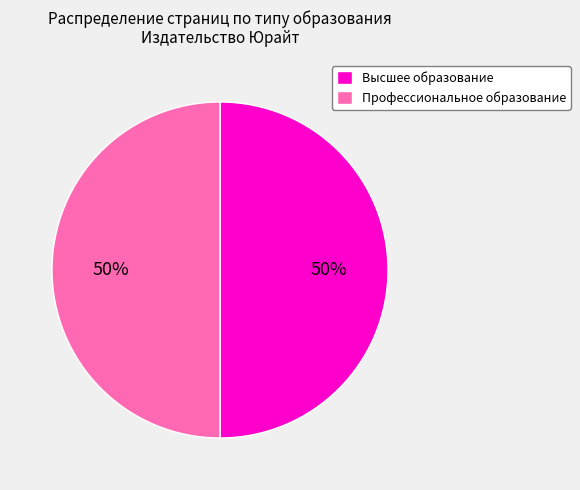

To the nearest percent, what percentage of the pie is Высшее образование?

50%